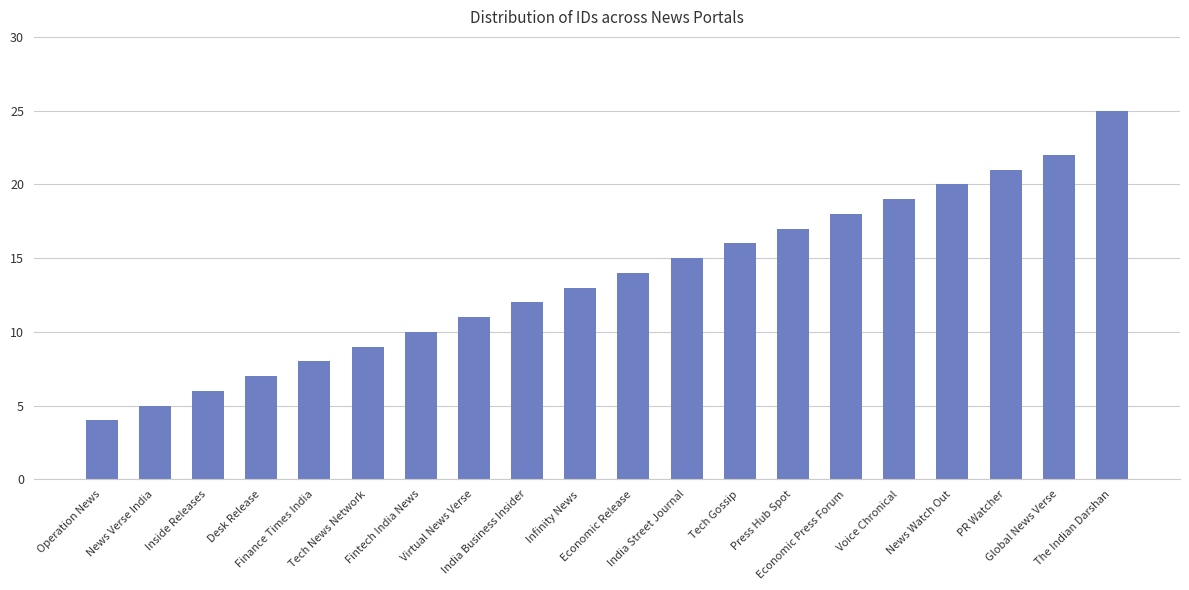

What is the value of the 18th bar from the left?

21